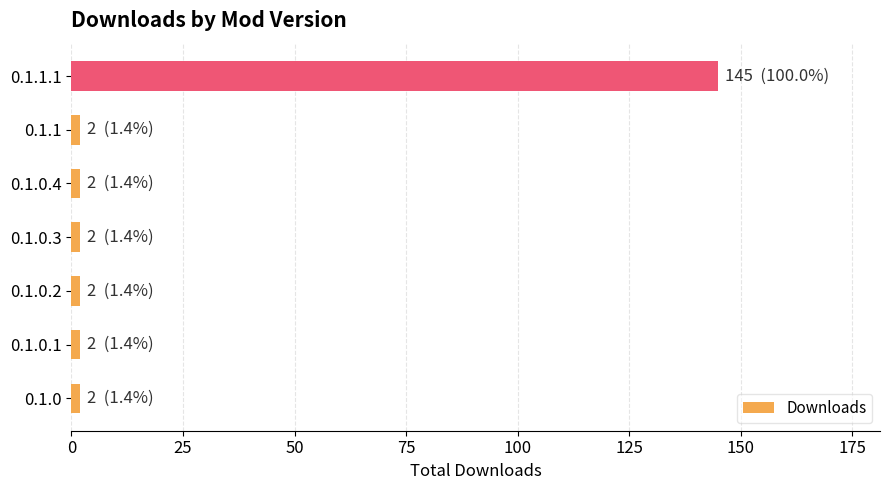

Reading bottom to top, what are all the values shown in this chart?

0.1.0=2	0.1.0.1=2	0.1.0.2=2	0.1.0.3=2	0.1.0.4=2	0.1.1=2	0.1.1.1=145